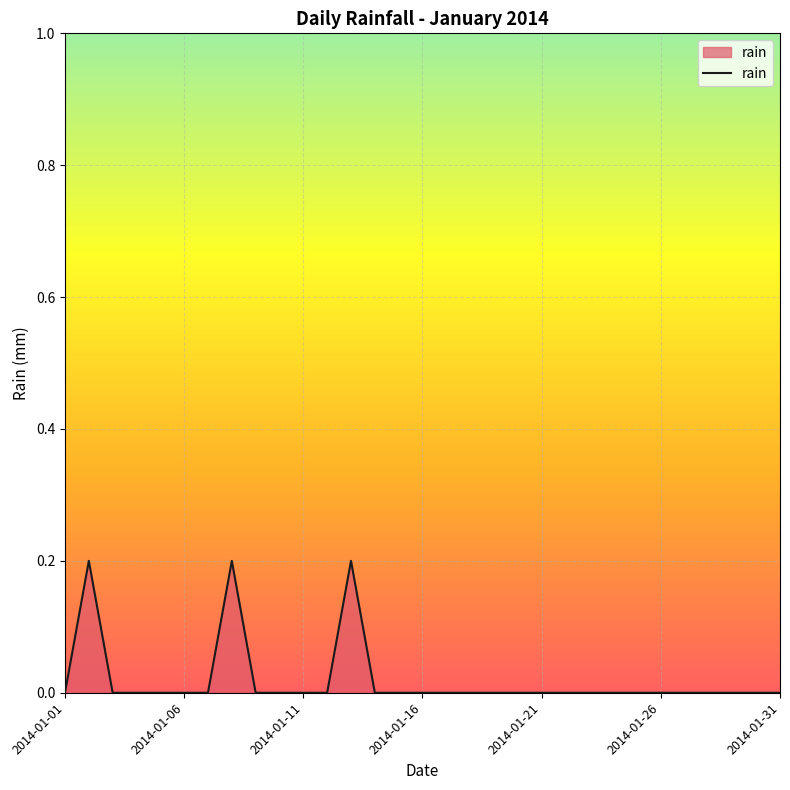

Rank the categories by value from lowest to highest.

2014-01-01, 2014-01-03, 2014-01-04, 2014-01-05, 2014-01-06, 2014-01-07, 2014-01-09, 2014-01-10, 2014-01-11, 2014-01-12, 2014-01-14, 2014-01-15, 2014-01-16, 2014-01-17, 2014-01-18, 2014-01-19, 2014-01-20, 2014-01-21, 2014-01-22, 2014-01-23, 2014-01-24, 2014-01-25, 2014-01-26, 2014-01-27, 2014-01-28, 2014-01-29, 2014-01-30, 2014-01-31, 2014-01-02, 2014-01-08, 2014-01-13